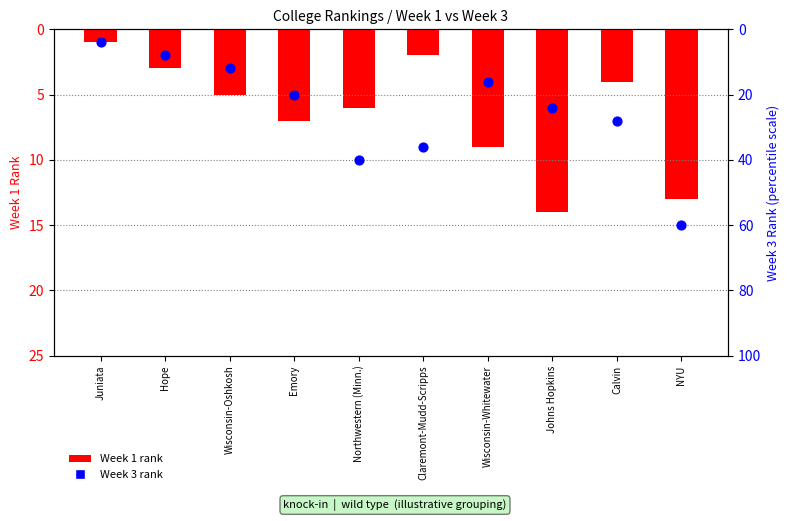

Which series reaches the maximum Y coordinate?

Week 3 Rank